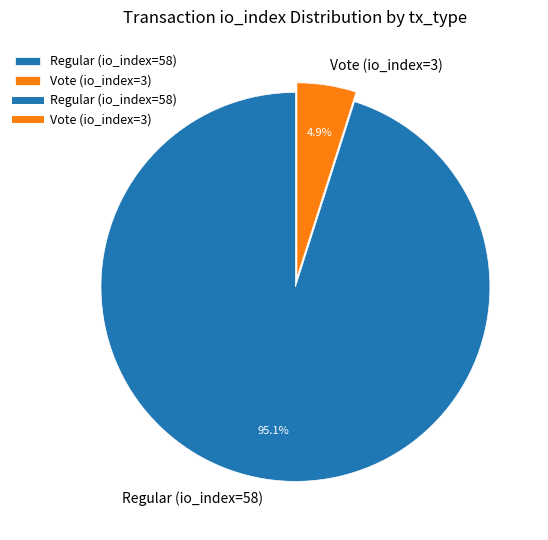

Between Regular (io_index=58) and Vote (io_index=3), which is larger?

Regular (io_index=58)